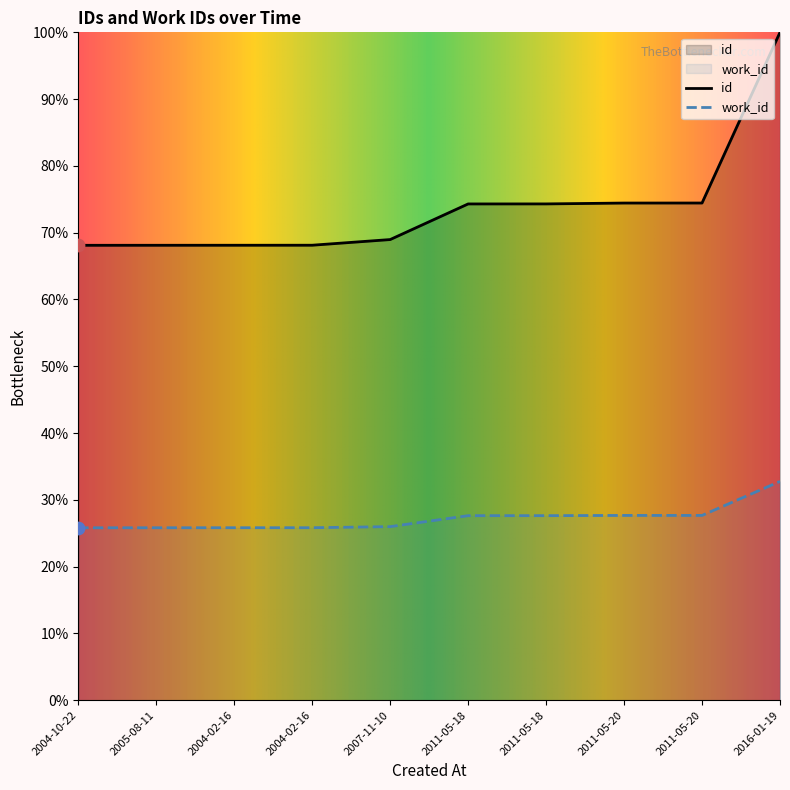

What are all the series names shown in the legend?

id, work_id